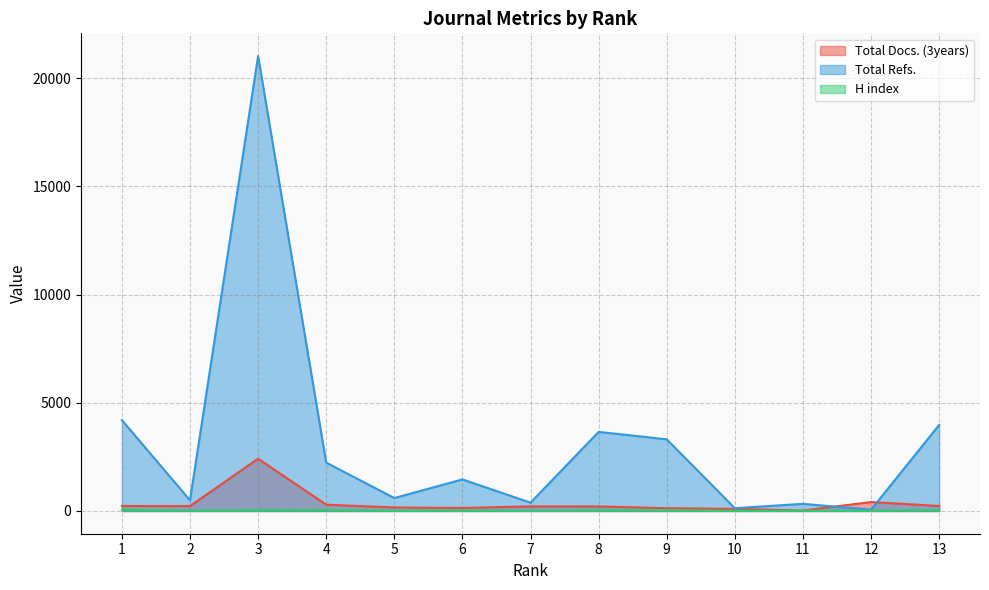

What are all the series names shown in the legend?

Total Docs. (3years), Total Refs., H index